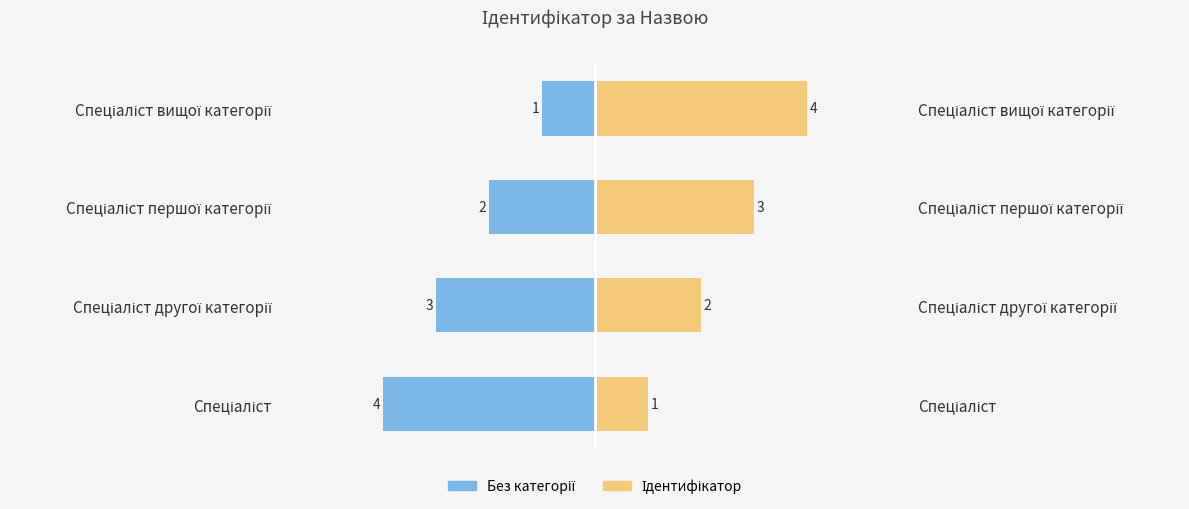

Reading right to left, extract all data points from this chart.

Без категорії: -1	-2	-3	-4
Ідентифікатор: 4	3	2	1